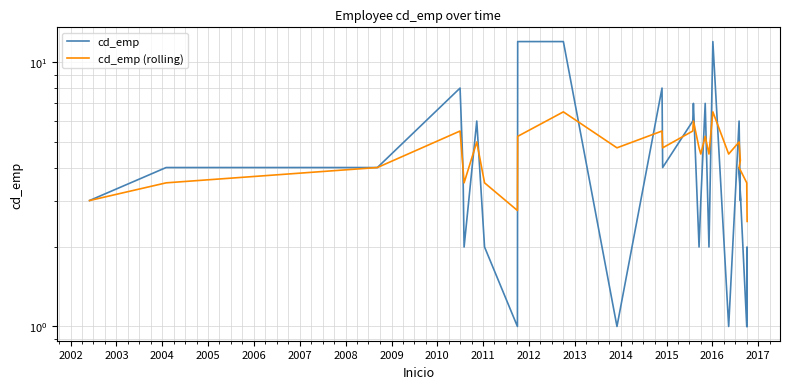

What is the average value of the cd_emp series?

4.6